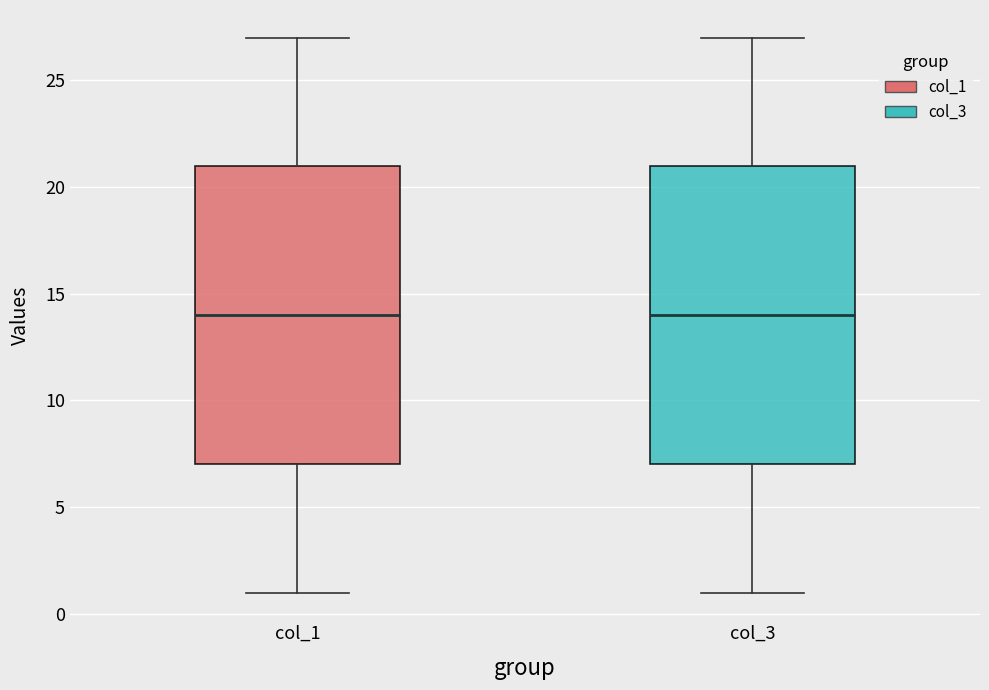

Reading left to right, read every box against the y-axis: the position of its median line, the range the box covers, and the ends of its whiskers. The values are not printed on the chart, so give them approximately, as read against the axis.

col_1: median 14, box 7 to 21, whiskers 1 to 27
col_3: median 14, box 7 to 21, whiskers 1 to 27